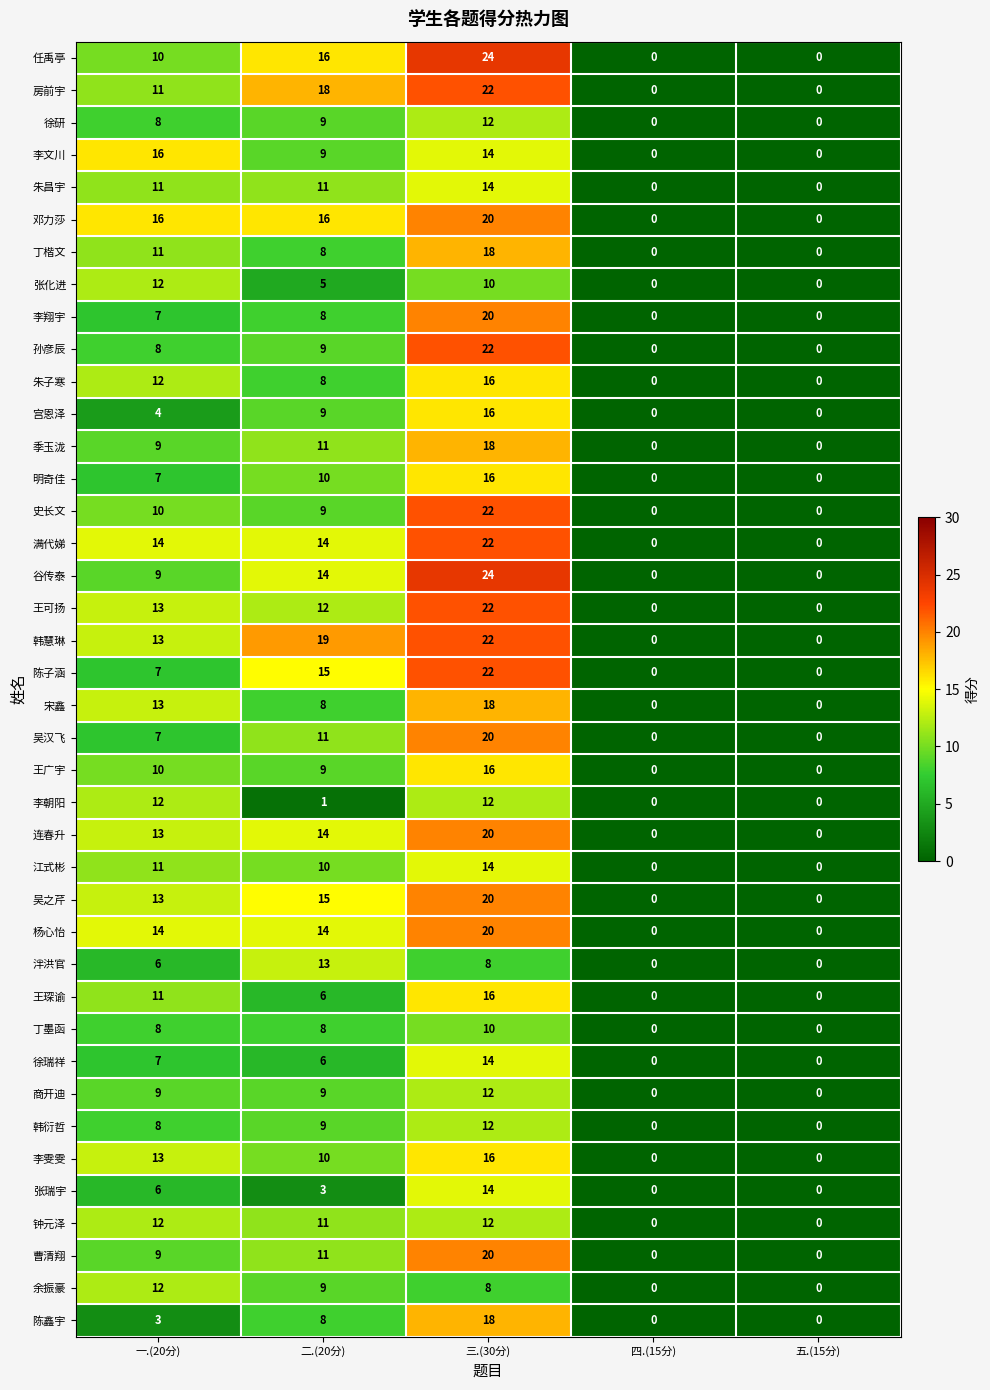

Which series has the largest total across all categories?

韩慧琳